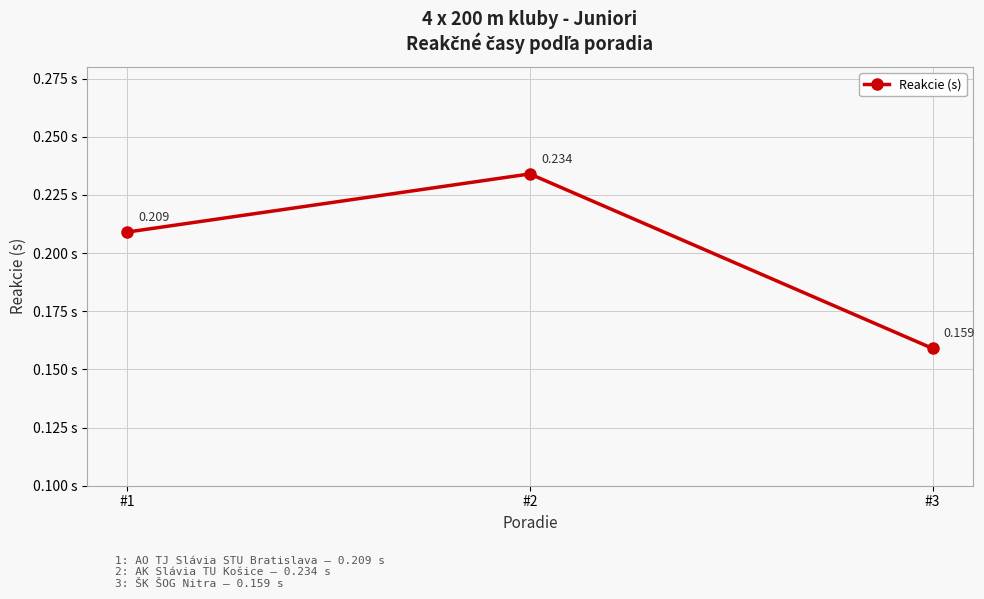

Which label corresponds to the smallest value in the chart?

#3